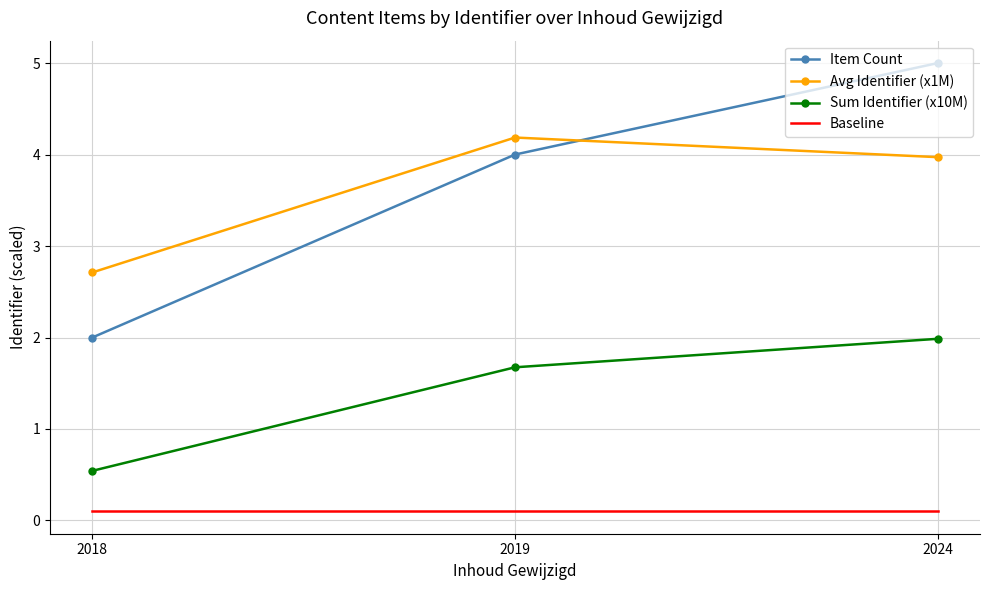

Which series has the largest total across all categories?

Item Count